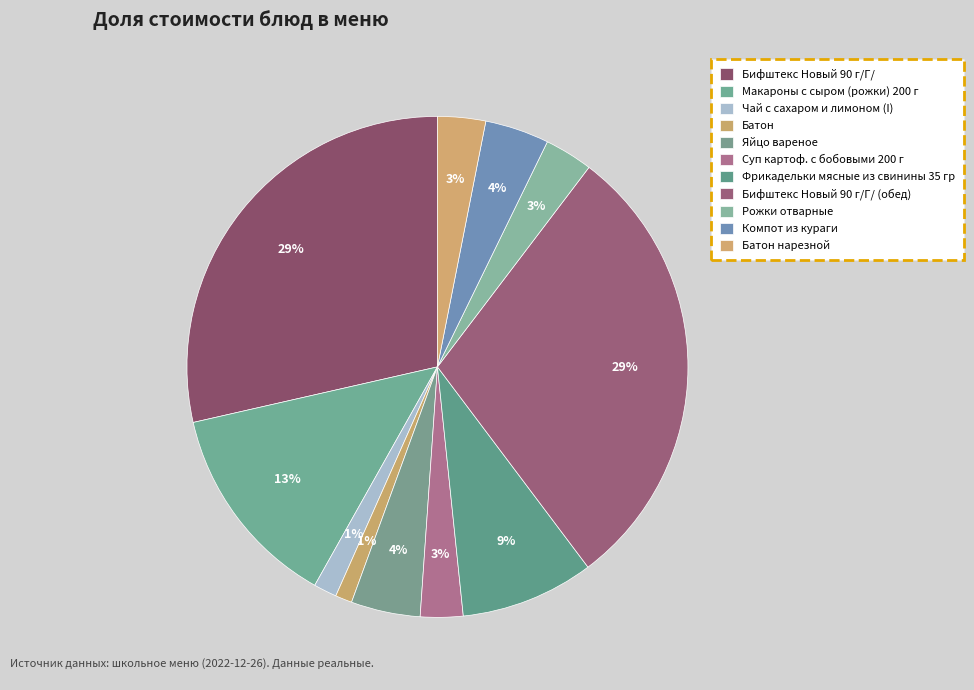

Count the number of slices in the pie.

11